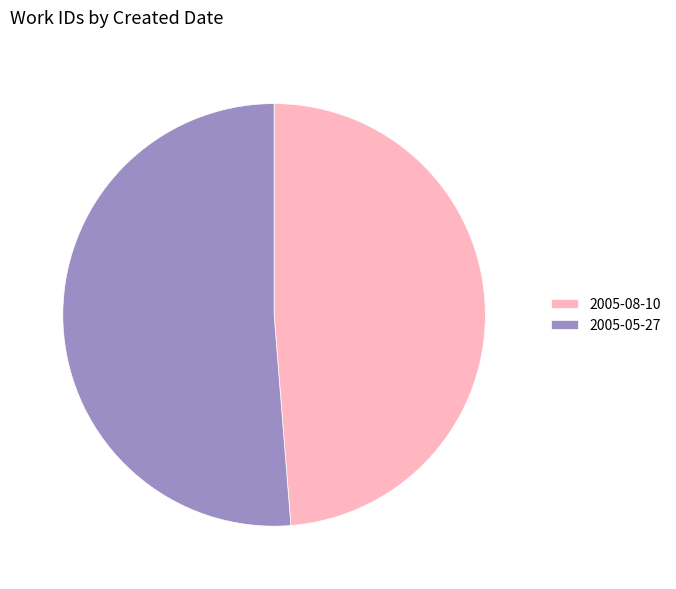

Is the sum of 2005-08-10 and 2005-05-27 greater than half?

Yes